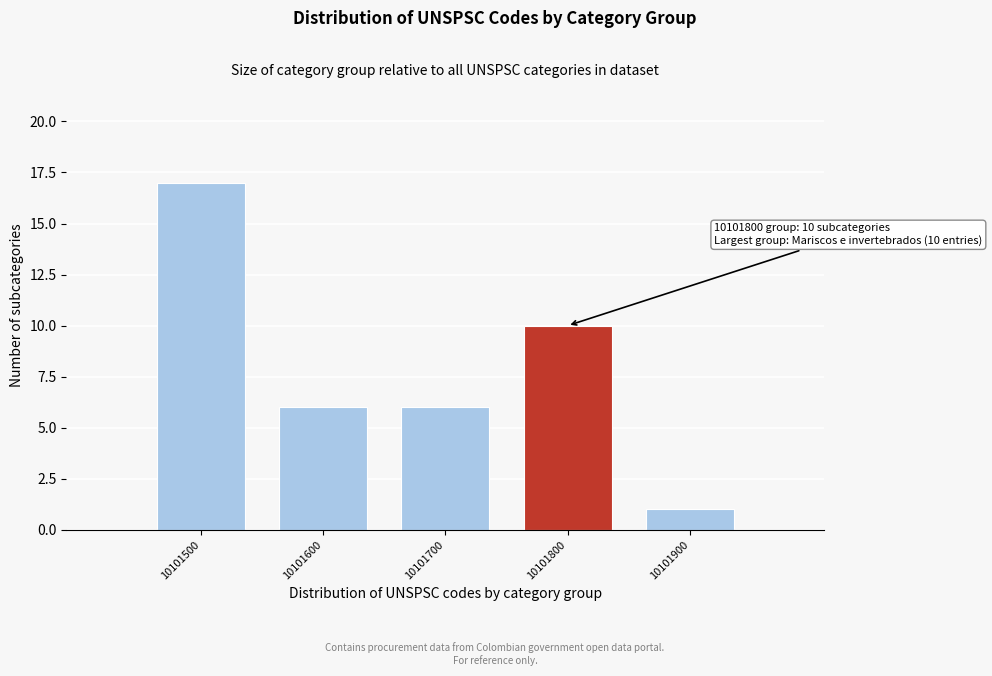

Reading right to left, list all the values displayed in this chart.

10101900=1	10101800=10	10101700=6	10101600=6	10101500=17